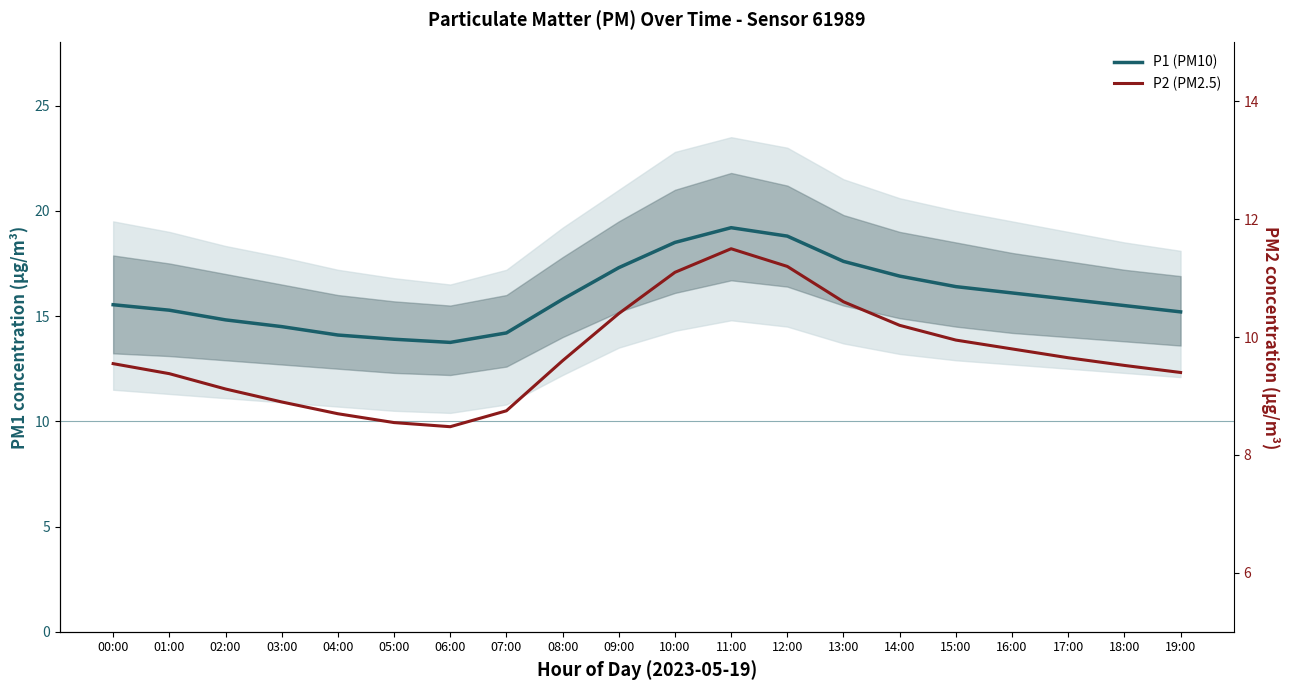

What is the average value of the P2 (PM2.5) series?

9.7